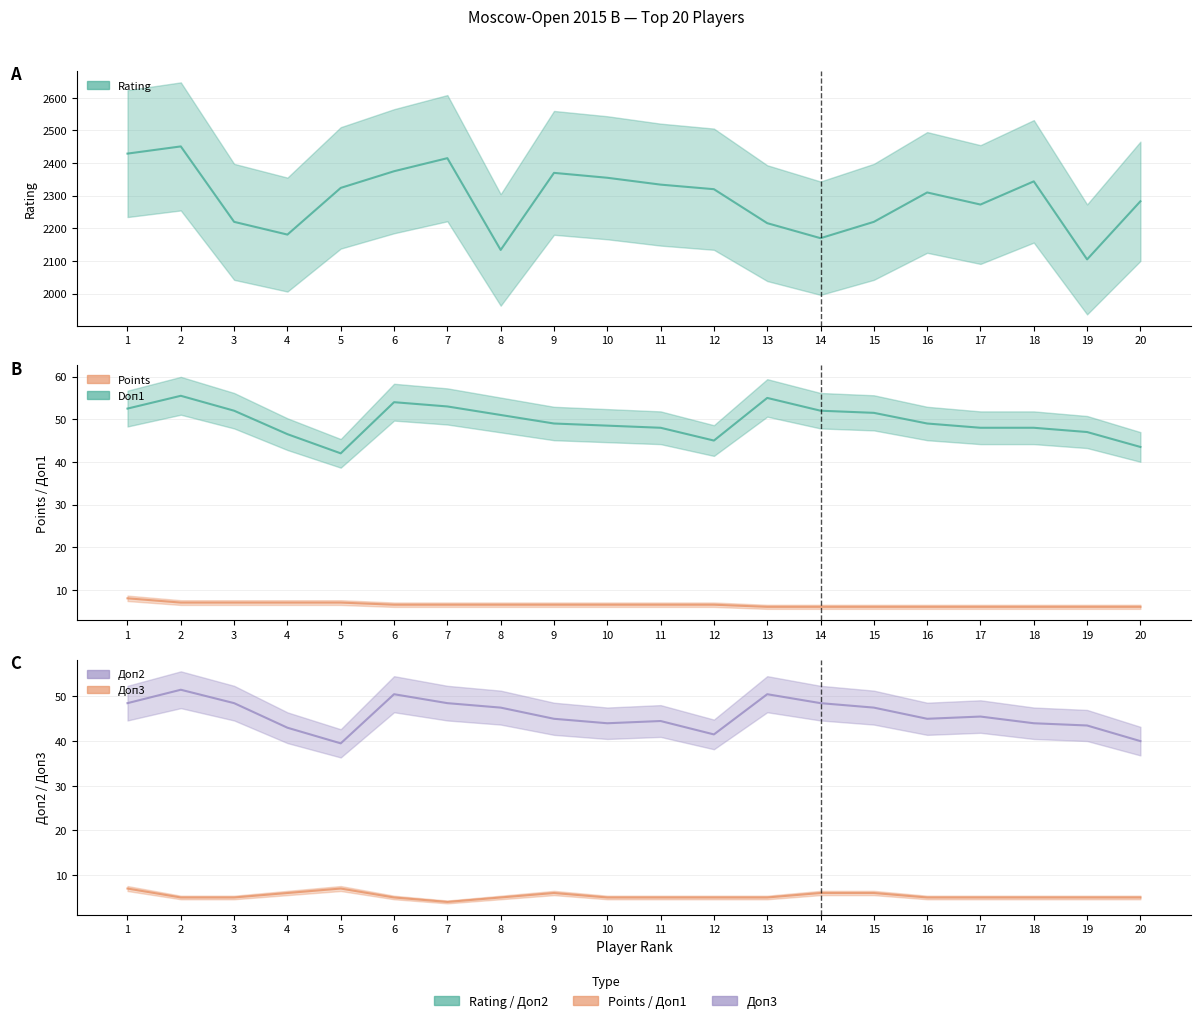

What is the value of the Доп2 point at the 8th from the left?

47.5